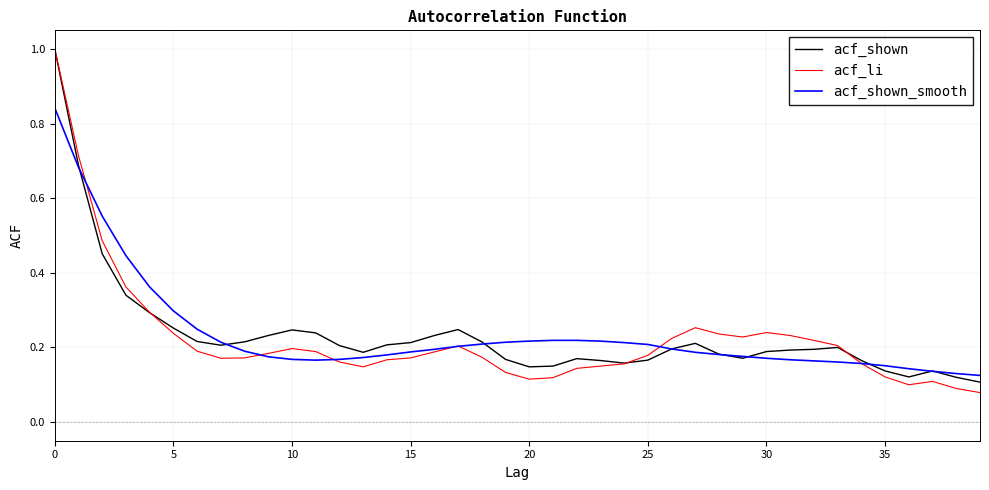

What is the maximum value for acf_li?

1.0